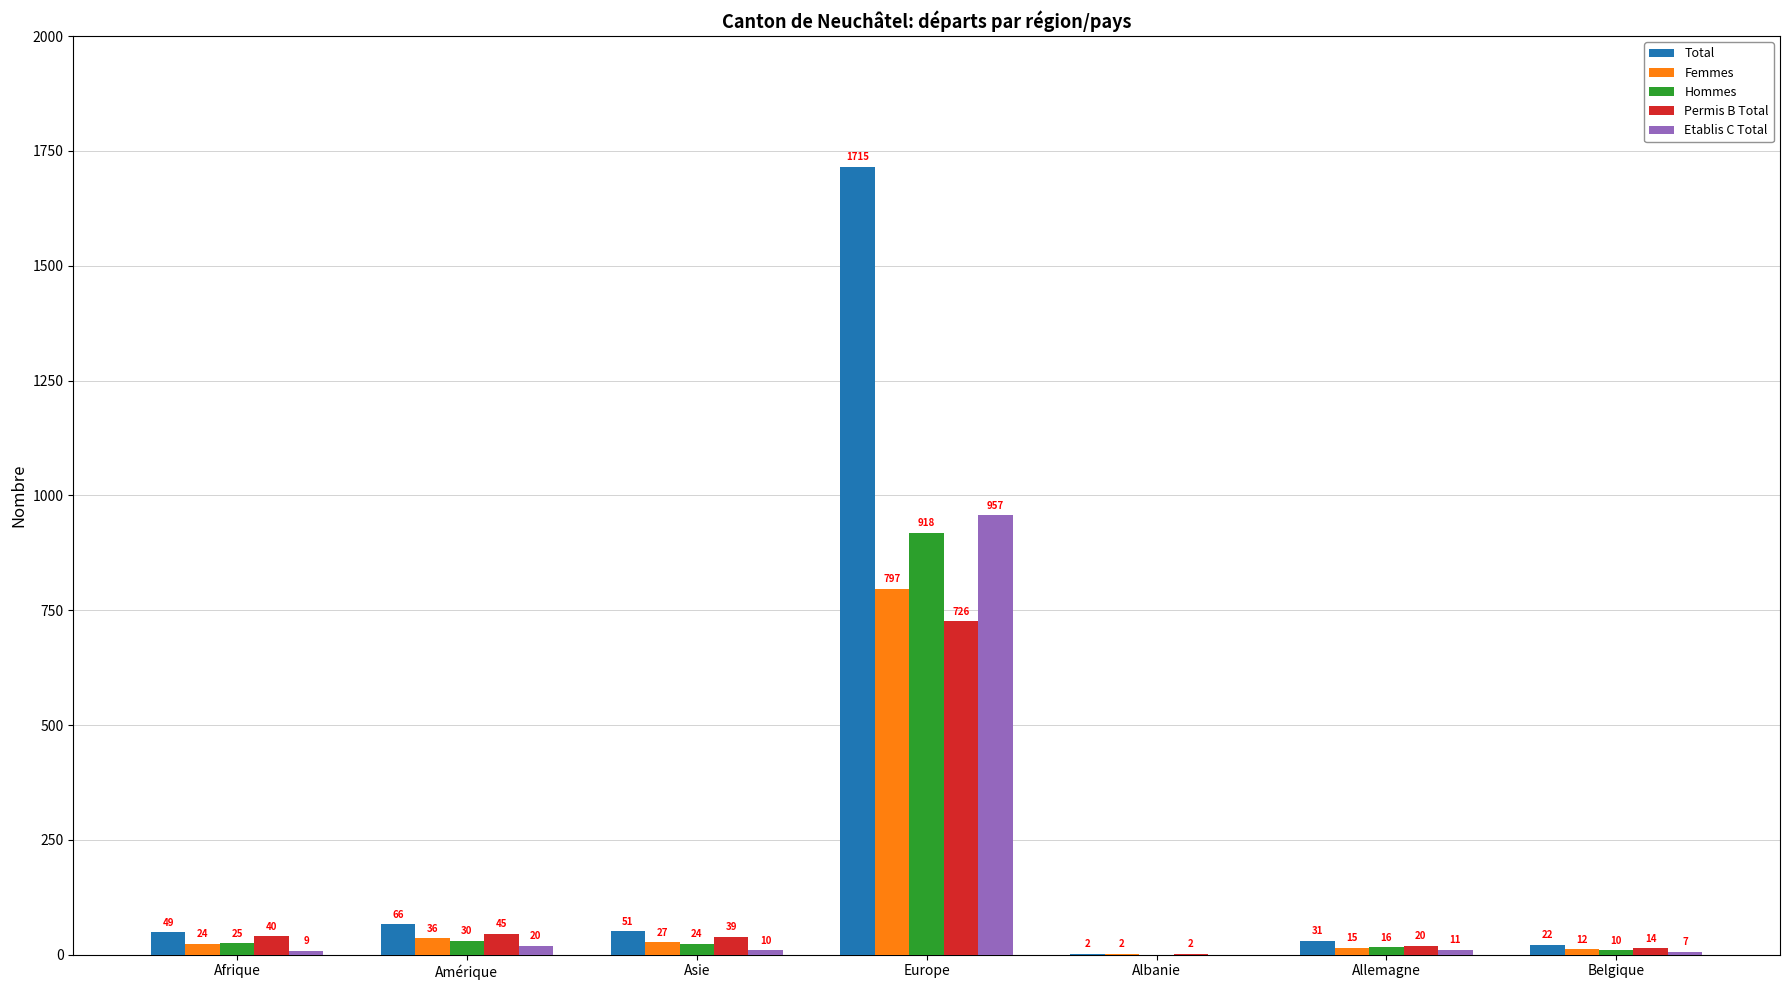

Which series changed the most between Asie and Albanie?

Total